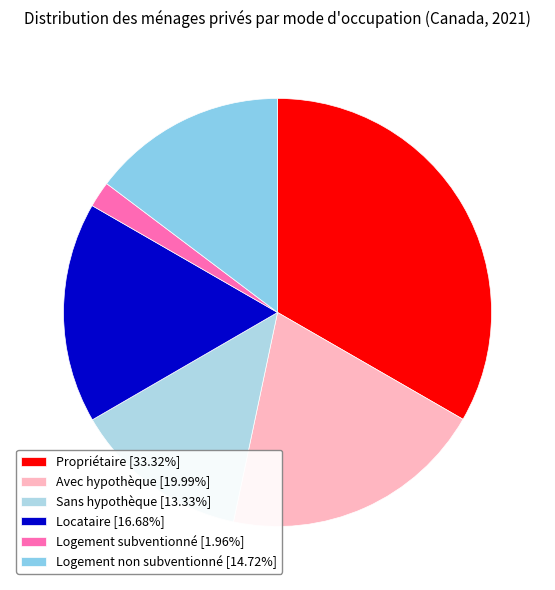

Do Sans hypothèque and Logement subventionné together represent more than half of the pie?

No